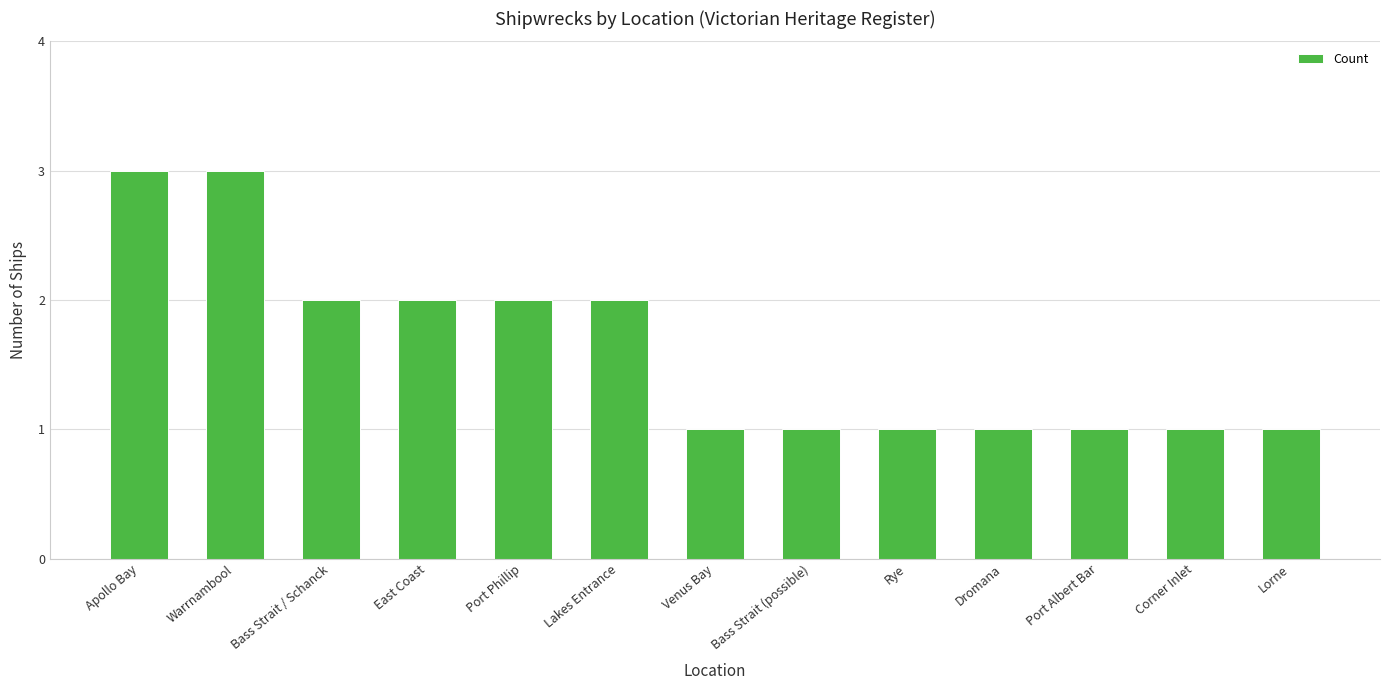

Reading right to left, transcribe all the data shown in this chart.

1	1	1	1	1	1	1	2	2	2	2	3	3